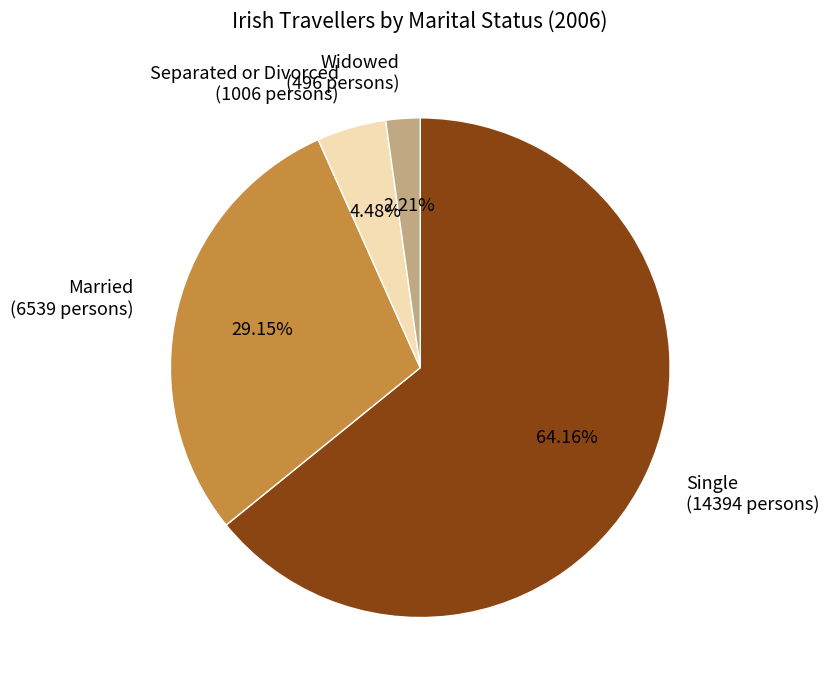

Count the number of slices in the pie.

4